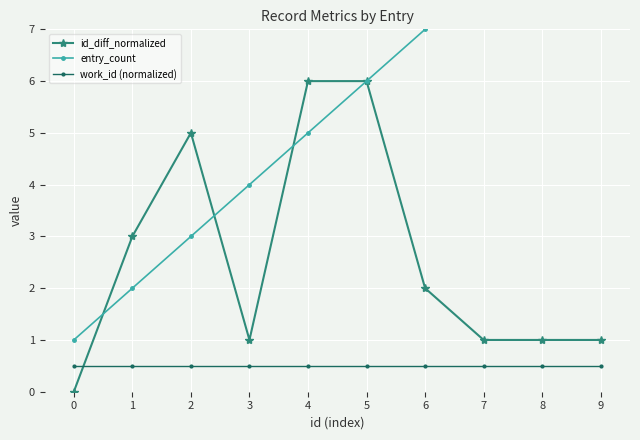

What is the difference between the maximum and minimum values in the entry_count series?

9.0